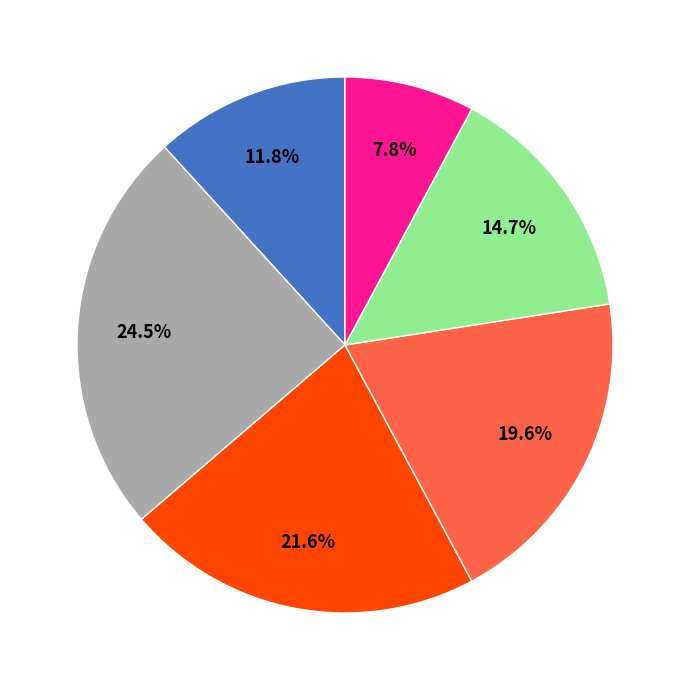

Count the number of slices in the pie.

6